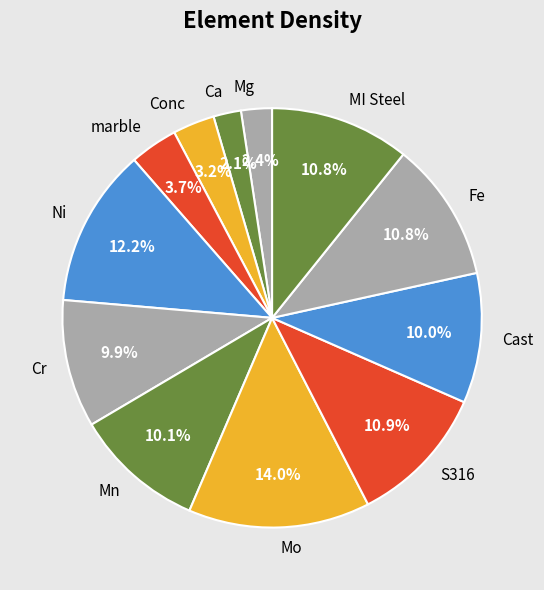

How many segments does this pie chart have?

12